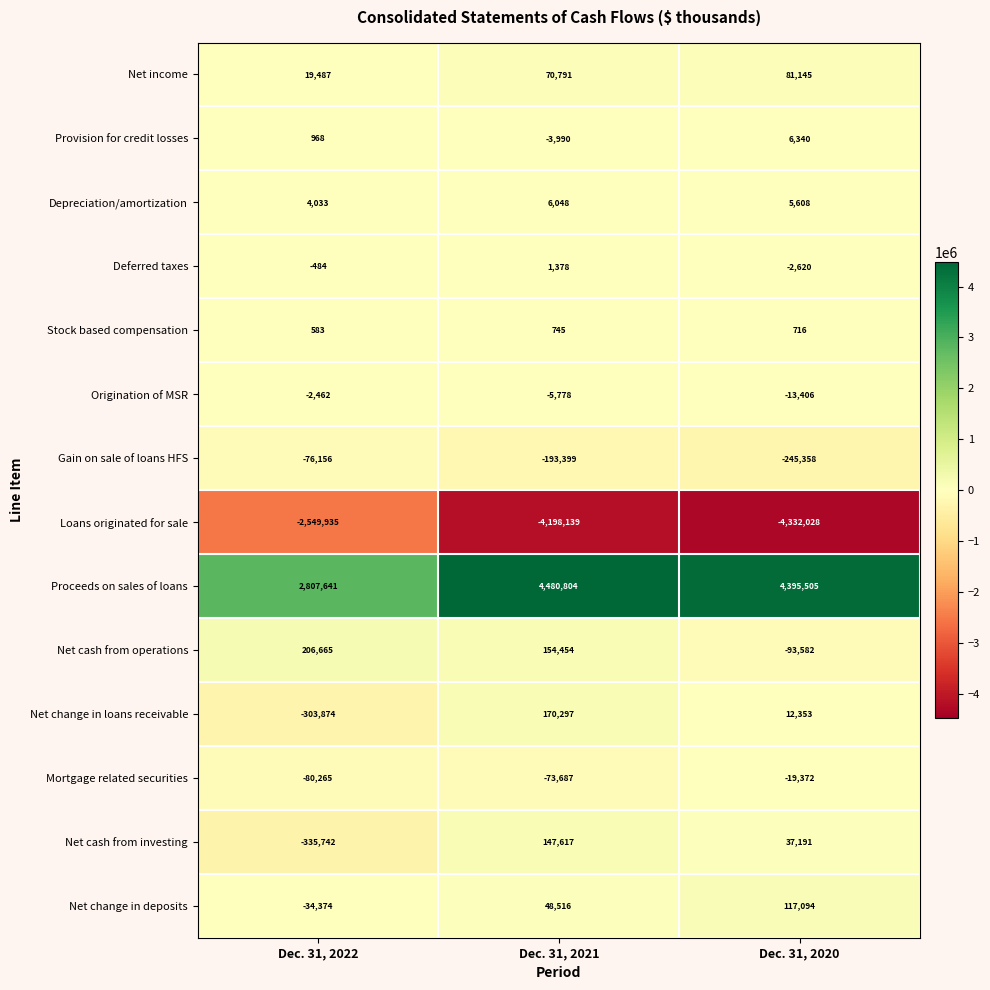

What is the difference between the maximum and minimum values in the Net income series?

61658